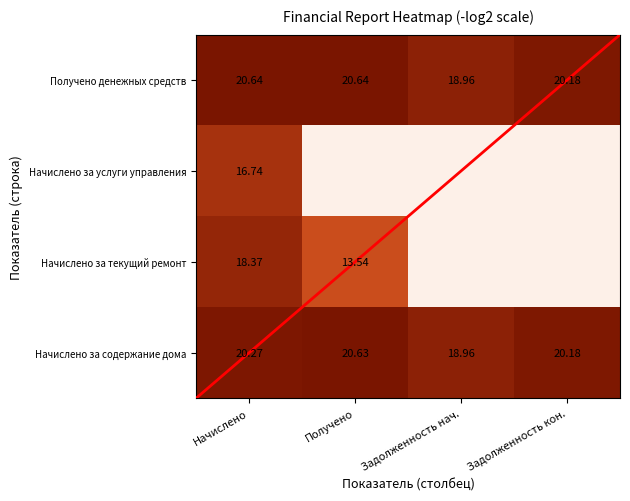

Rank the series at Начислено from lowest to highest value.

Начислено за услуги управления, Начислено за текущий ремонт, Начислено за содержание дома, Получено денежных средств